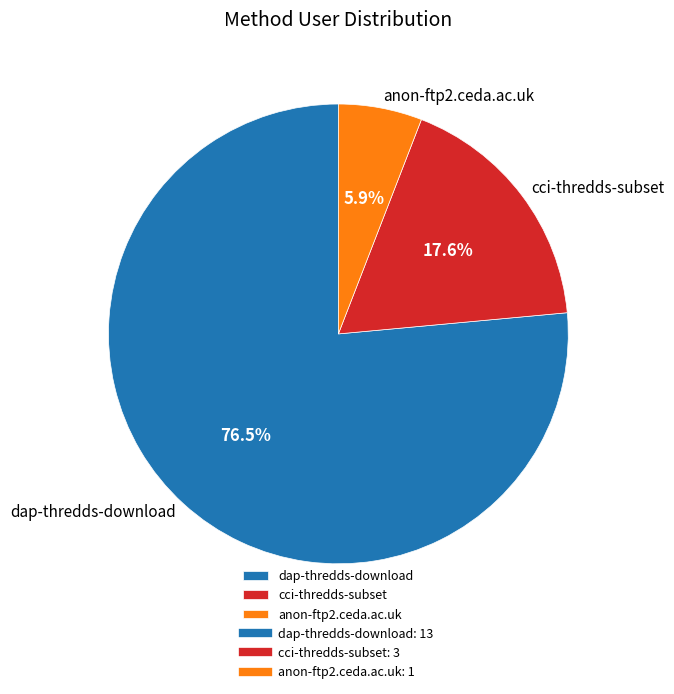

What portion of the pie excludes dap-thredds-download?

23.5%